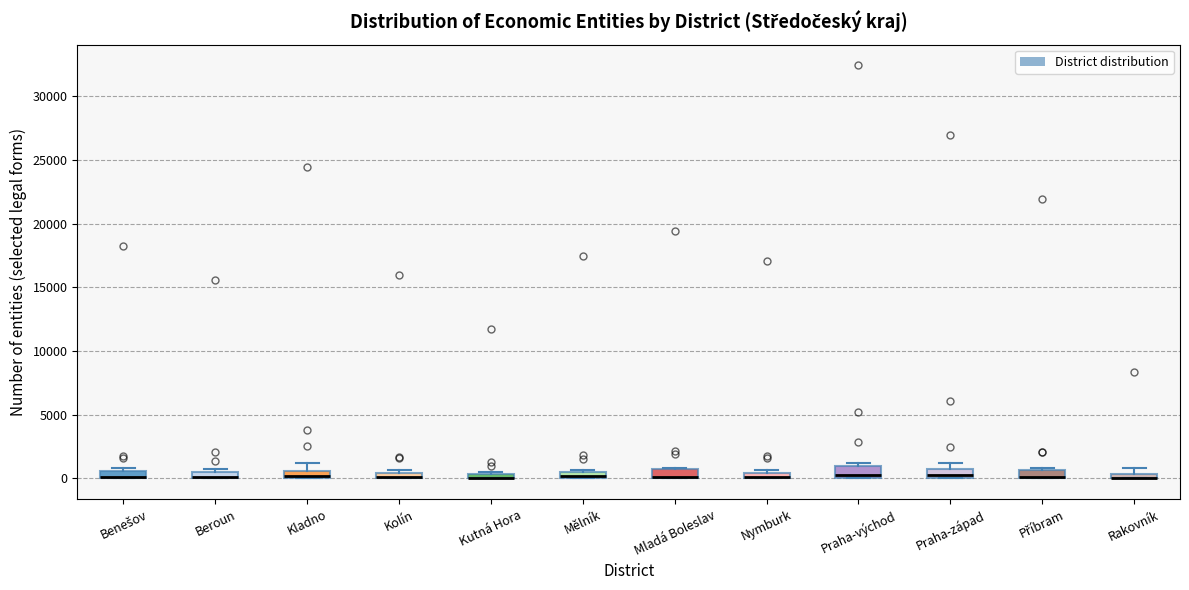

Where is the lower edge of the box for Příbram on the y-axis? The values are not printed on the chart, so give them approximately, as read against the axis.

0